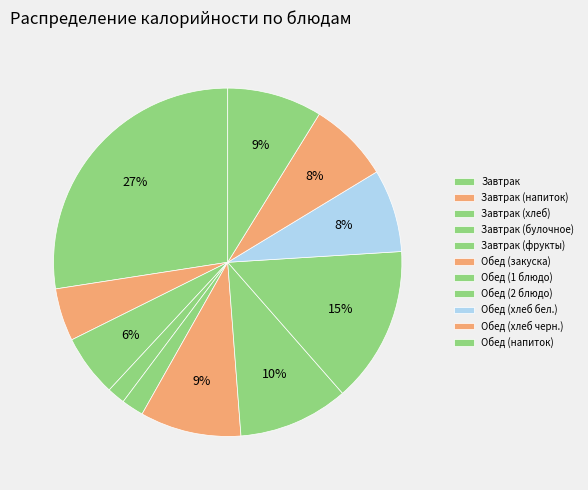

To the nearest percent, what is the difference between the Завтрак (напиток) and Завтрак (фрукты) slice percentages?

3%